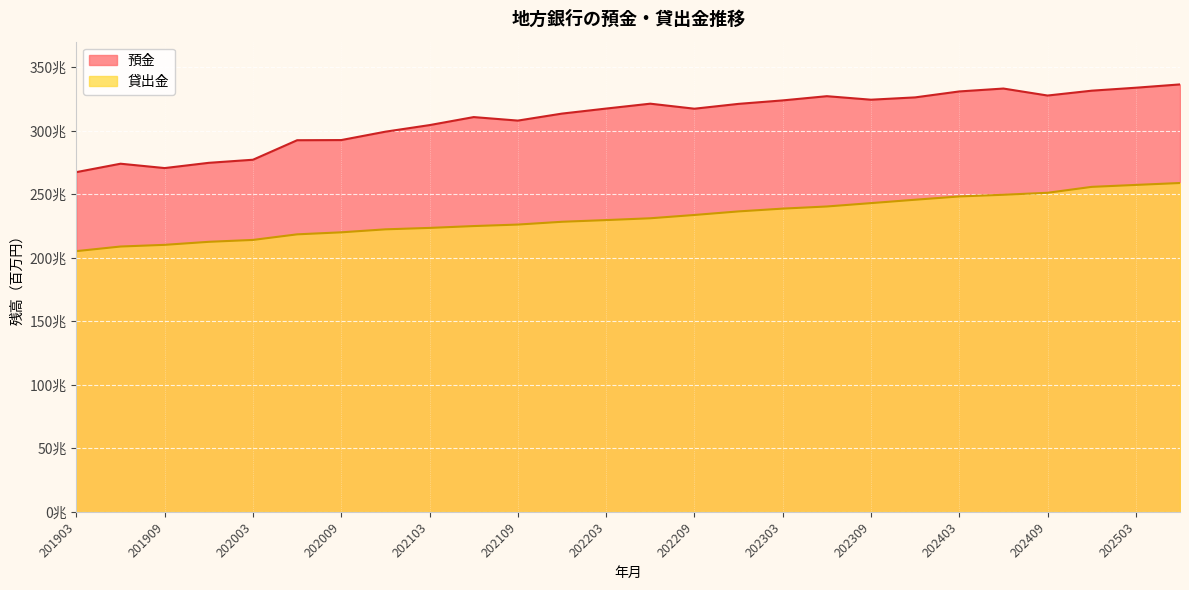

At which category is the sum across all series the highest?

202506